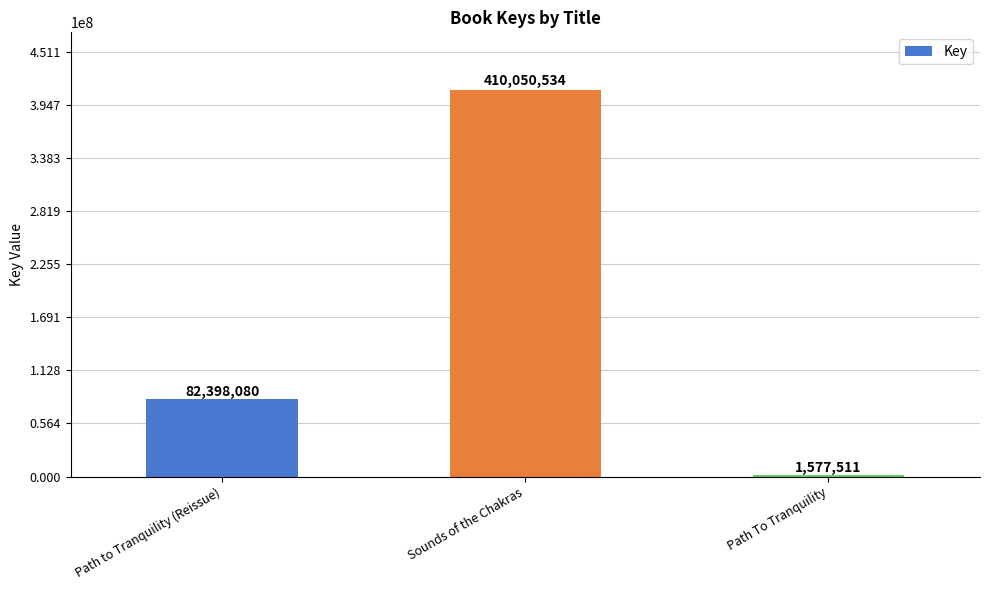

What is the label of the 2nd bar from the right?

Sounds of the Chakras